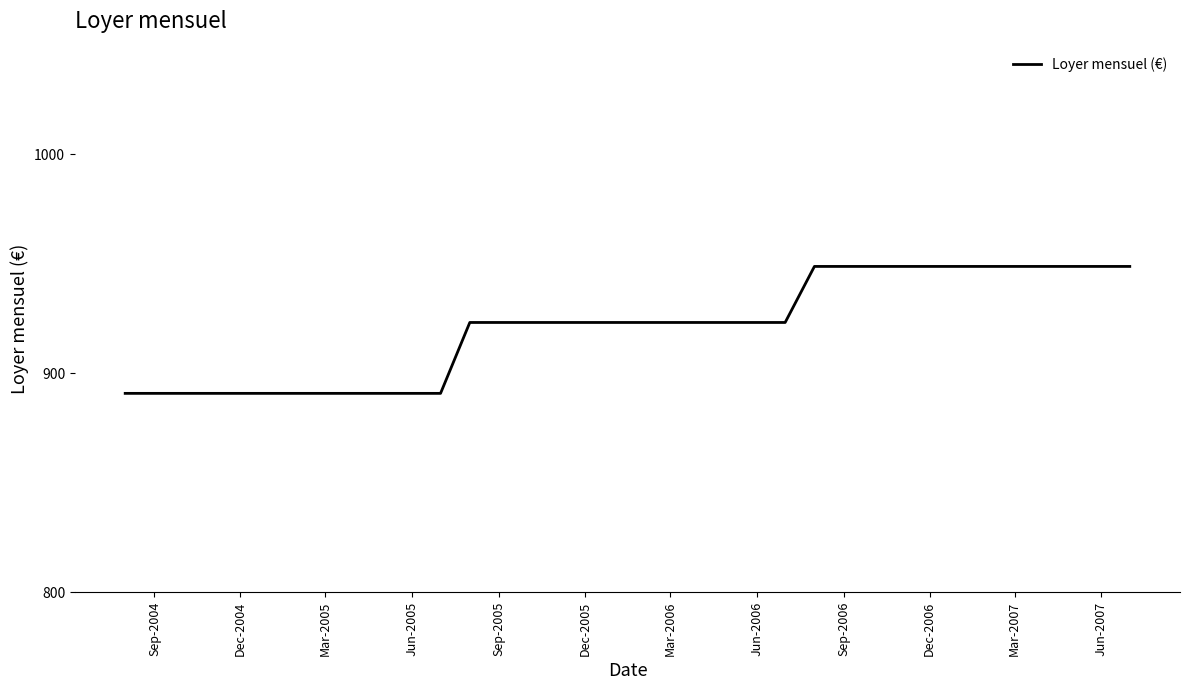

What is the maximum value shown in the chart?

948.8